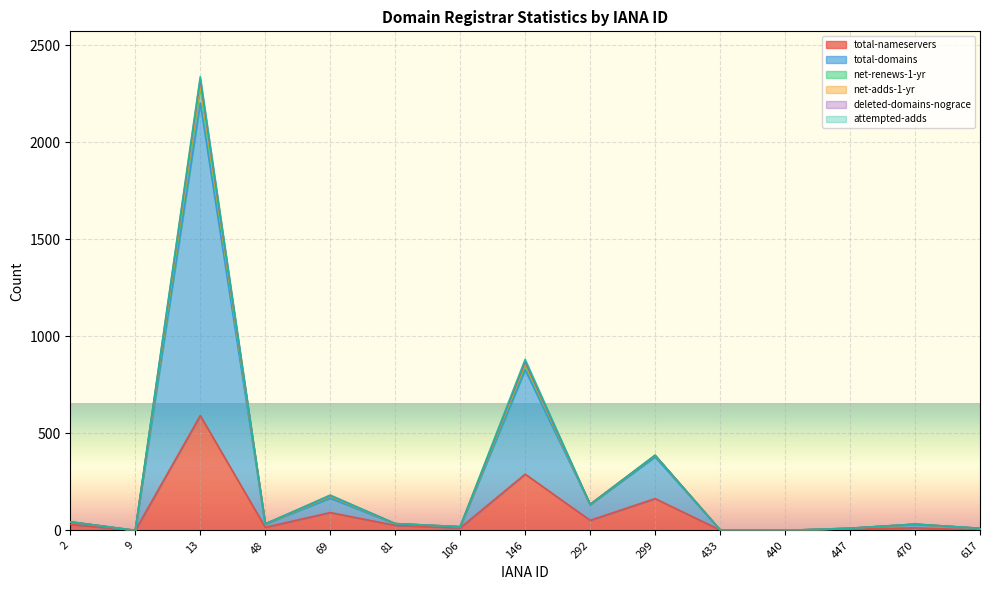

What is the maximum value for total-nameservers?

592